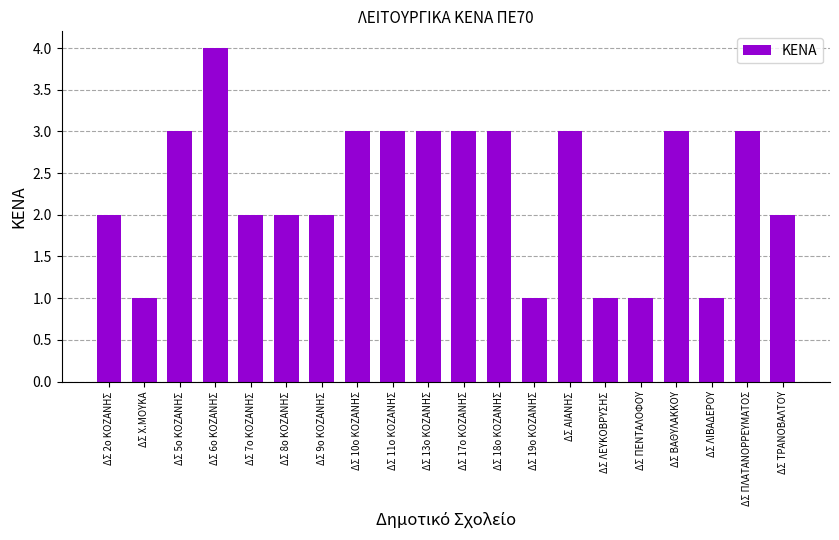

Between ΔΣ ΛΕΥΚΟΒΡΥΣΗΣ and ΔΣ ΤΡΑΝΟΒΑΛΤΟΥ, which is larger?

ΔΣ ΤΡΑΝΟΒΑΛΤΟΥ